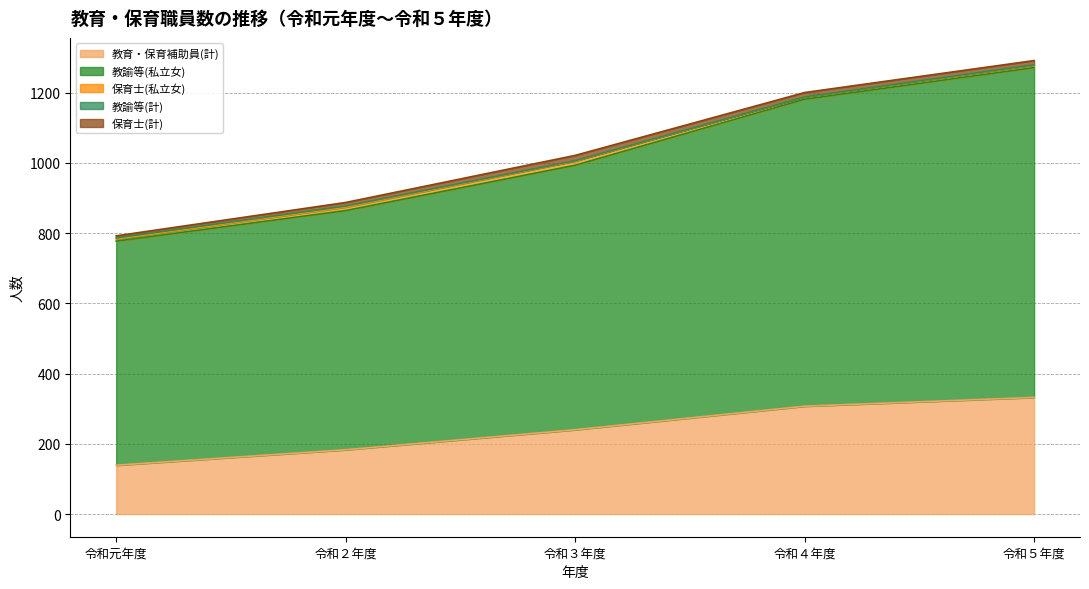

How many values in the 教諭等(私立女) series are below 753?

2